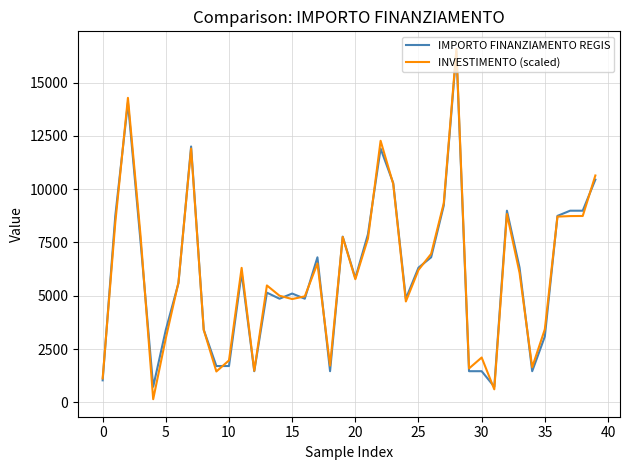

How many categories are shown in the chart?

40